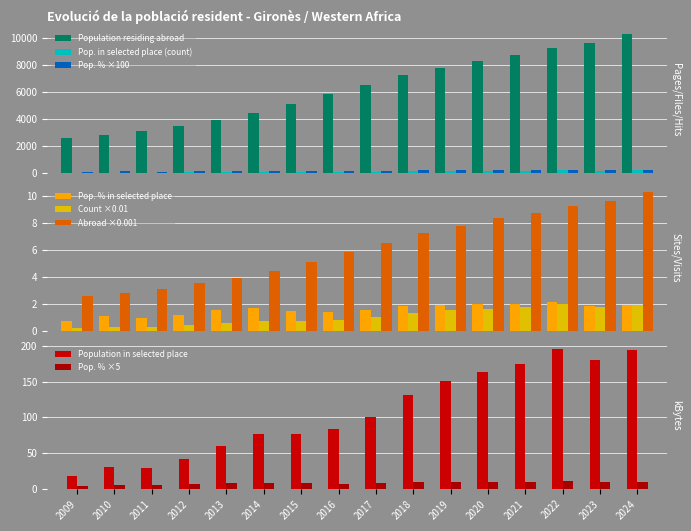

How many bars are there in each group?

3